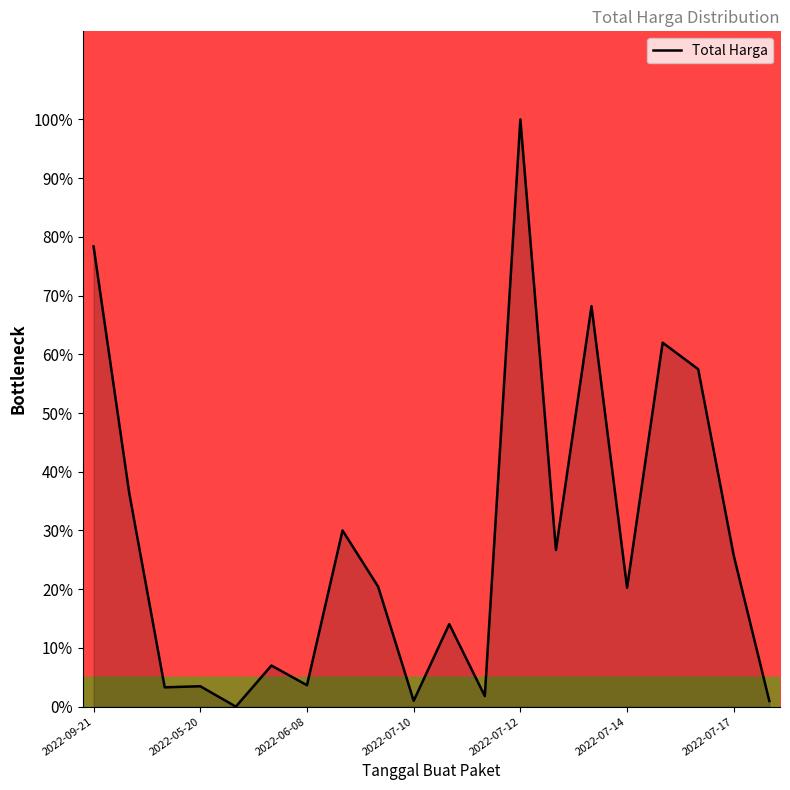

What is the maximum value shown in the chart?

100.0